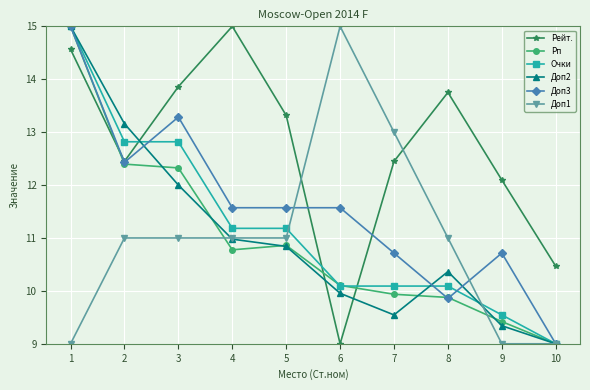

The Рейт. series shows 13.9 at 3. True or false?

True